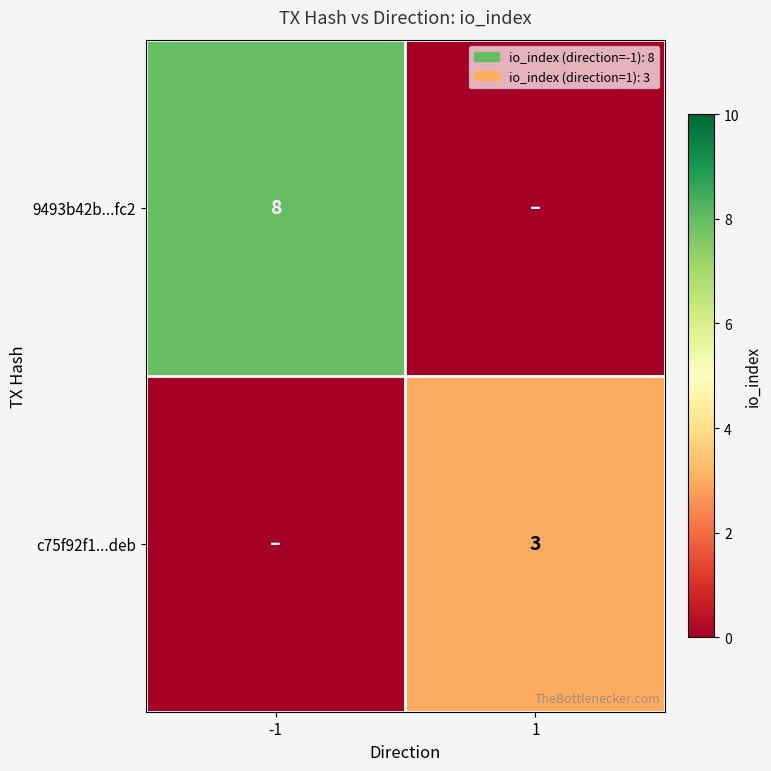

The value of c75f92f1...deb at 1 is 4. True or false?

False